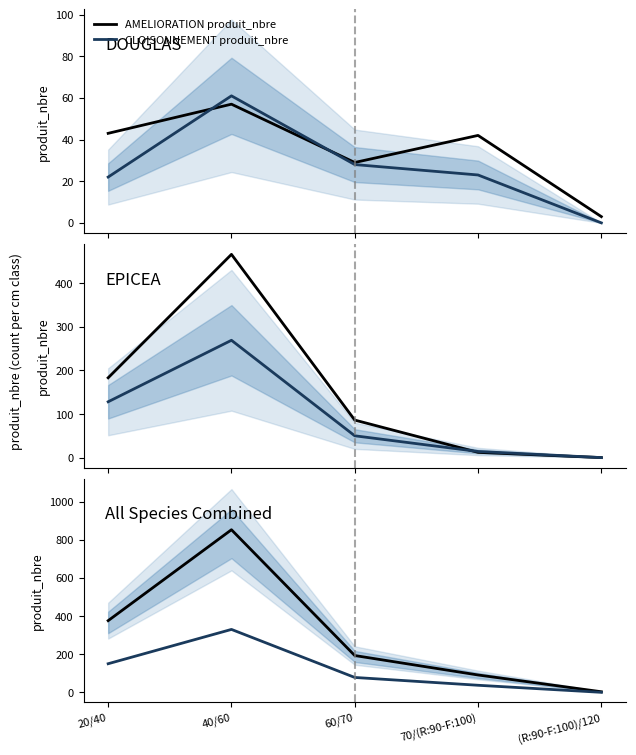

Which series has the largest total across all categories?

AMELIORATION produit_nbre